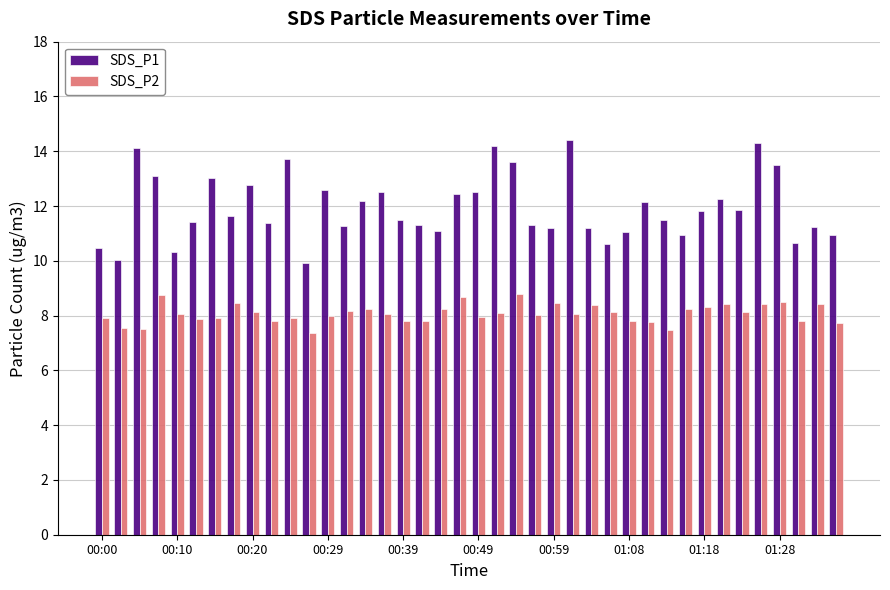

What is the greatest value displayed?

14.4